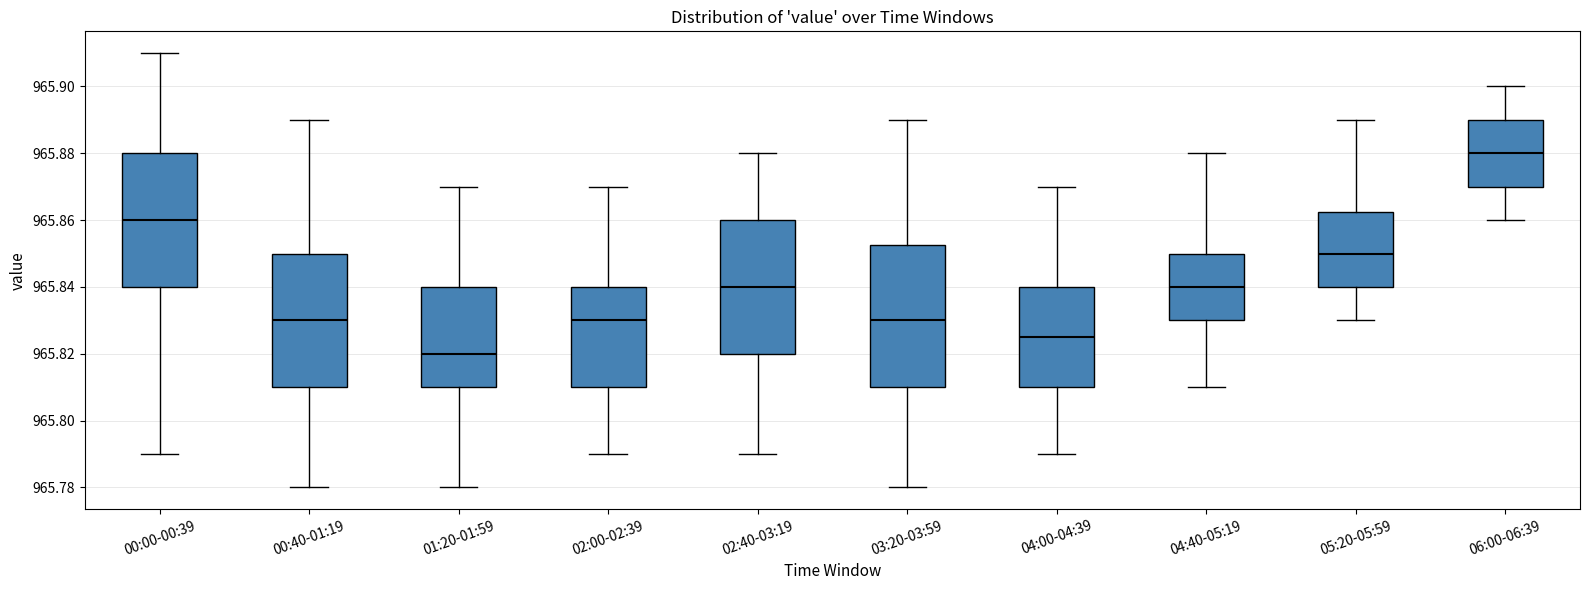

Reading left to right, transcribe this box plot: for each box, give where its median line is, the range the box spans, and where its two whiskers end, as read against the y-axis. The values are not printed on the chart, so give them approximately, as read against the axis.

00:00-00:39: median 965.860, box 965.840 to 965.880, whiskers 965.790 to 965.910
00:40-01:19: median 965.830, box 965.810 to 965.850, whiskers 965.780 to 965.890
01:20-01:59: median 965.820, box 965.810 to 965.840, whiskers 965.780 to 965.870
02:00-02:39: median 965.830, box 965.810 to 965.840, whiskers 965.790 to 965.870
02:40-03:19: median 965.840, box 965.820 to 965.860, whiskers 965.790 to 965.880
03:20-03:59: median 965.830, box 965.810 to 965.852, whiskers 965.780 to 965.890
04:00-04:39: median 965.826, box 965.810 to 965.840, whiskers 965.790 to 965.870
04:40-05:19: median 965.840, box 965.830 to 965.850, whiskers 965.810 to 965.880
05:20-05:59: median 965.850, box 965.840 to 965.862, whiskers 965.830 to 965.890
06:00-06:39: median 965.880, box 965.870 to 965.890, whiskers 965.860 to 965.900